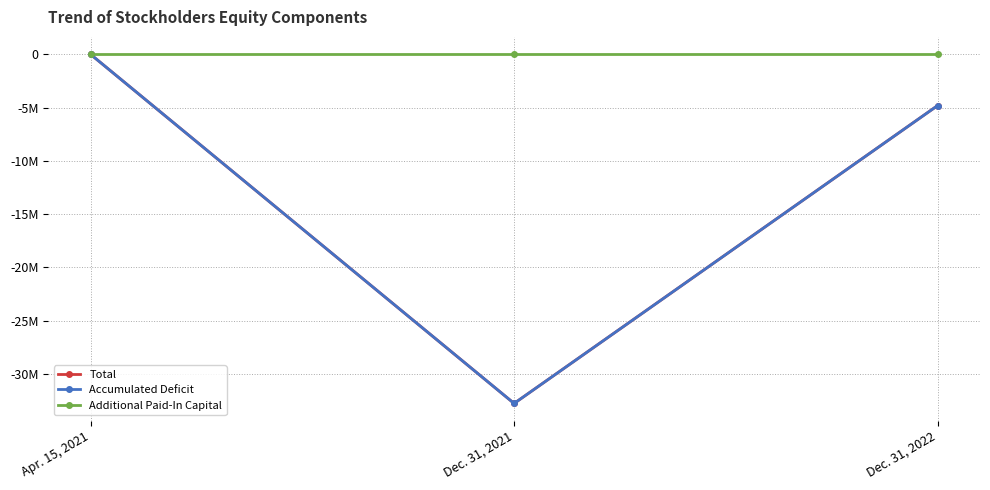

At which label is Total closest to -16388000?

Dec. 31, 2022